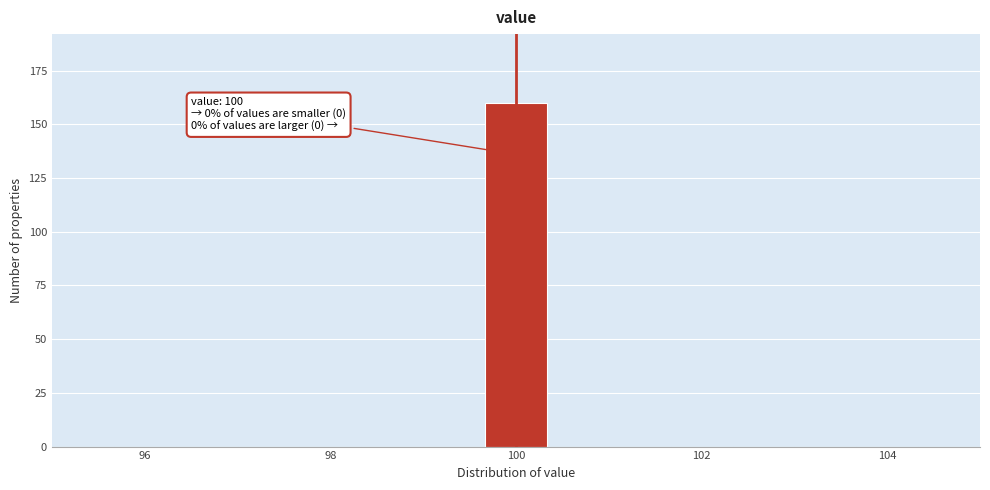

Read against the x-axis, roughly where is the centre of the tallest bar?

100.0